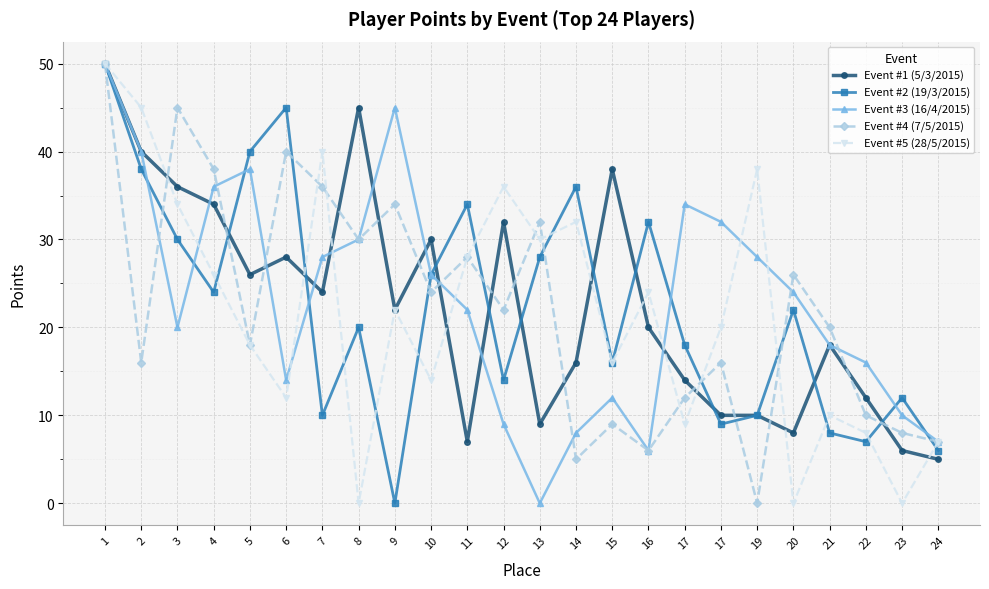

What is the difference between the Event #3 (16/4/2015) values at 6 and 2?

26